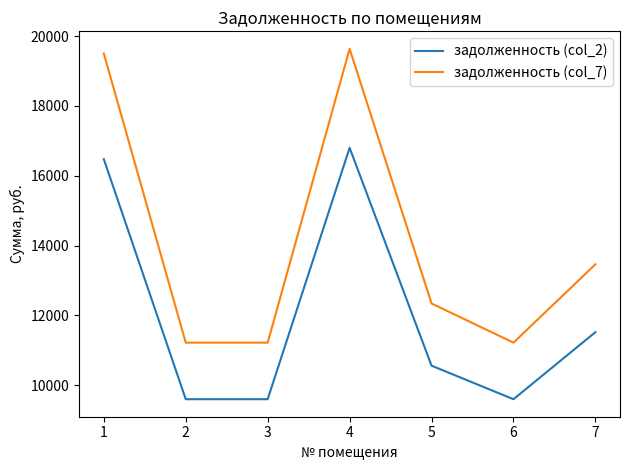

Between 2 and 4, which series saw the biggest shift?

задолженность (col_7)